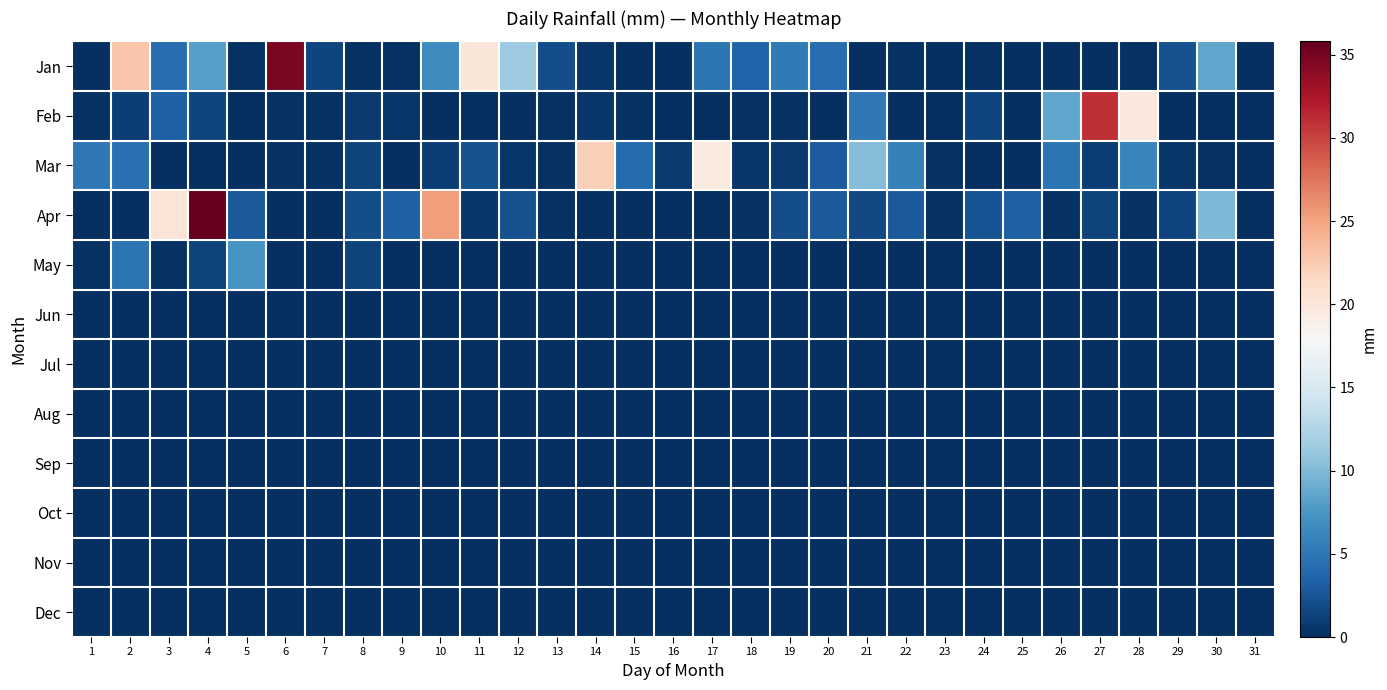

What is the difference between the highest and lowest values at 22?

5.8